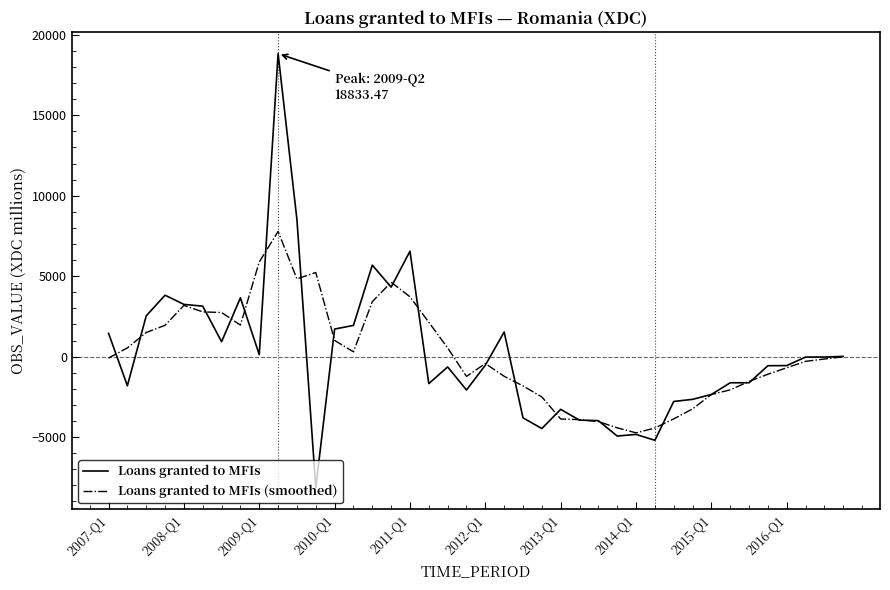

Which series has the largest range (max minus min)?

Loans granted to MFIs